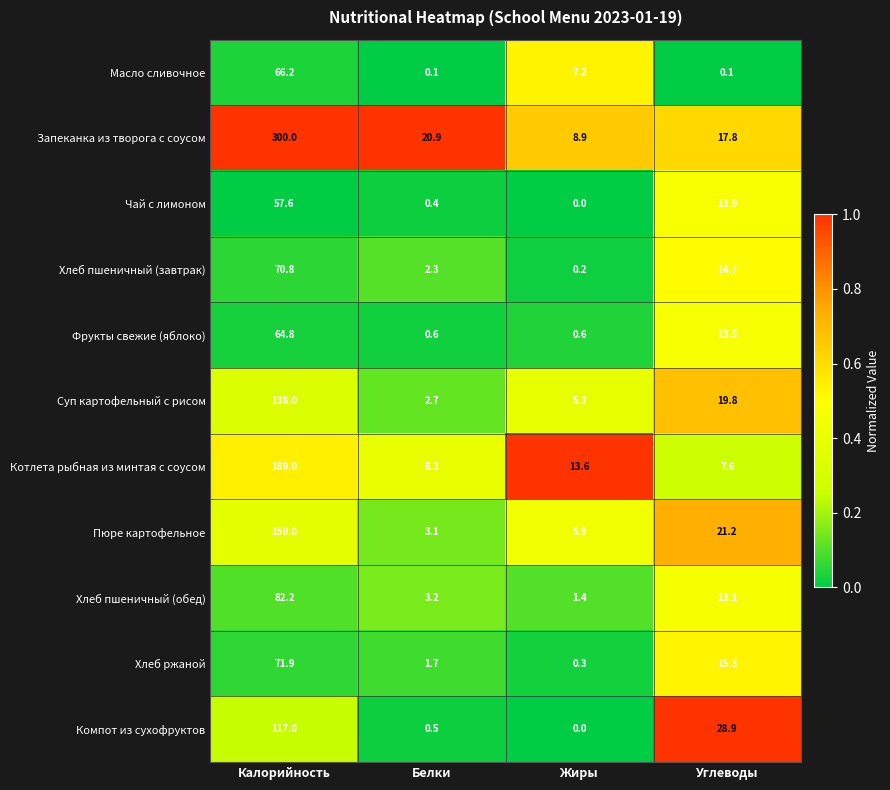

At which category is the sum across all series the highest?

Калорийность